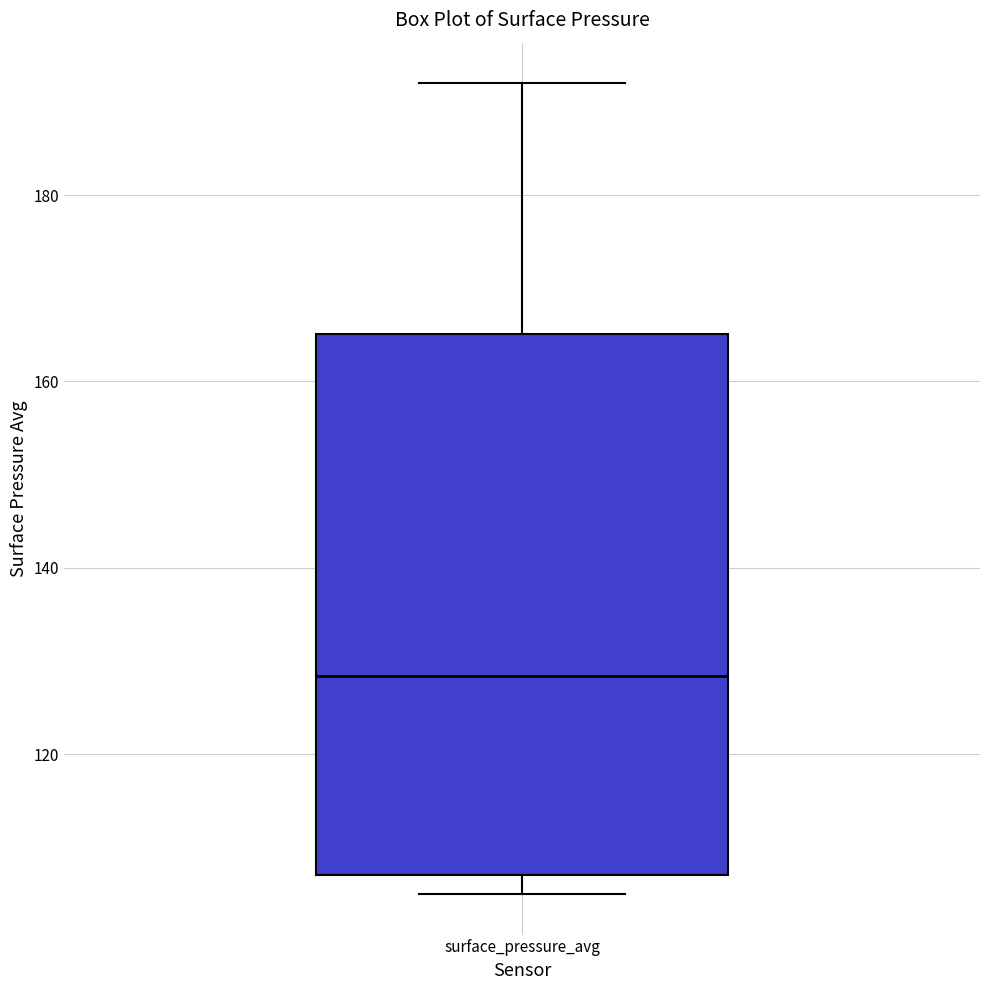

Where is the lower edge of the box for surface_pressure_avg on the y-axis? The values are not printed on the chart, so give them approximately, as read against the axis.

108